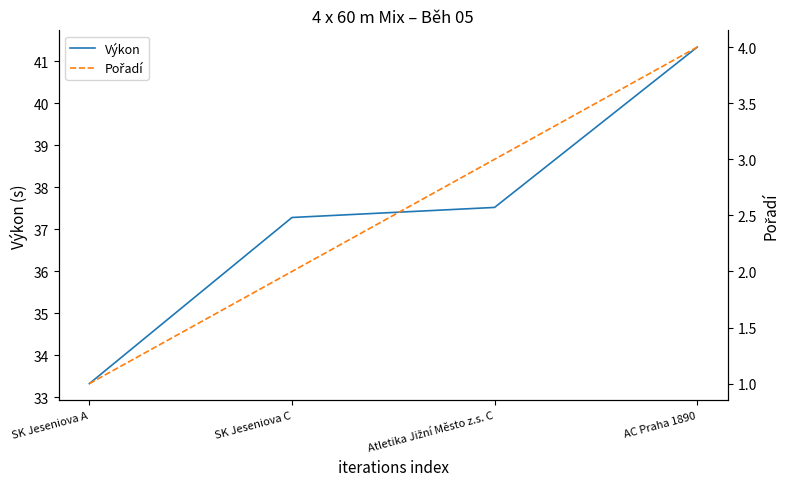

What position from the left is AC Praha 1890?

4